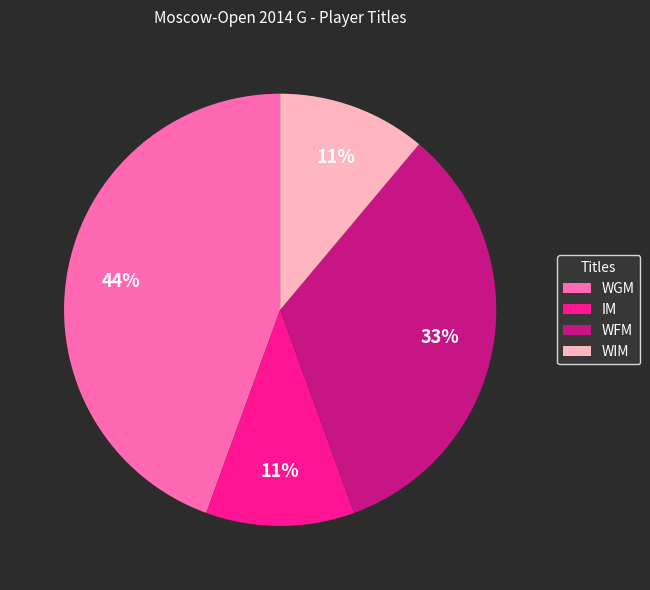

Count the number of slices in the pie.

4